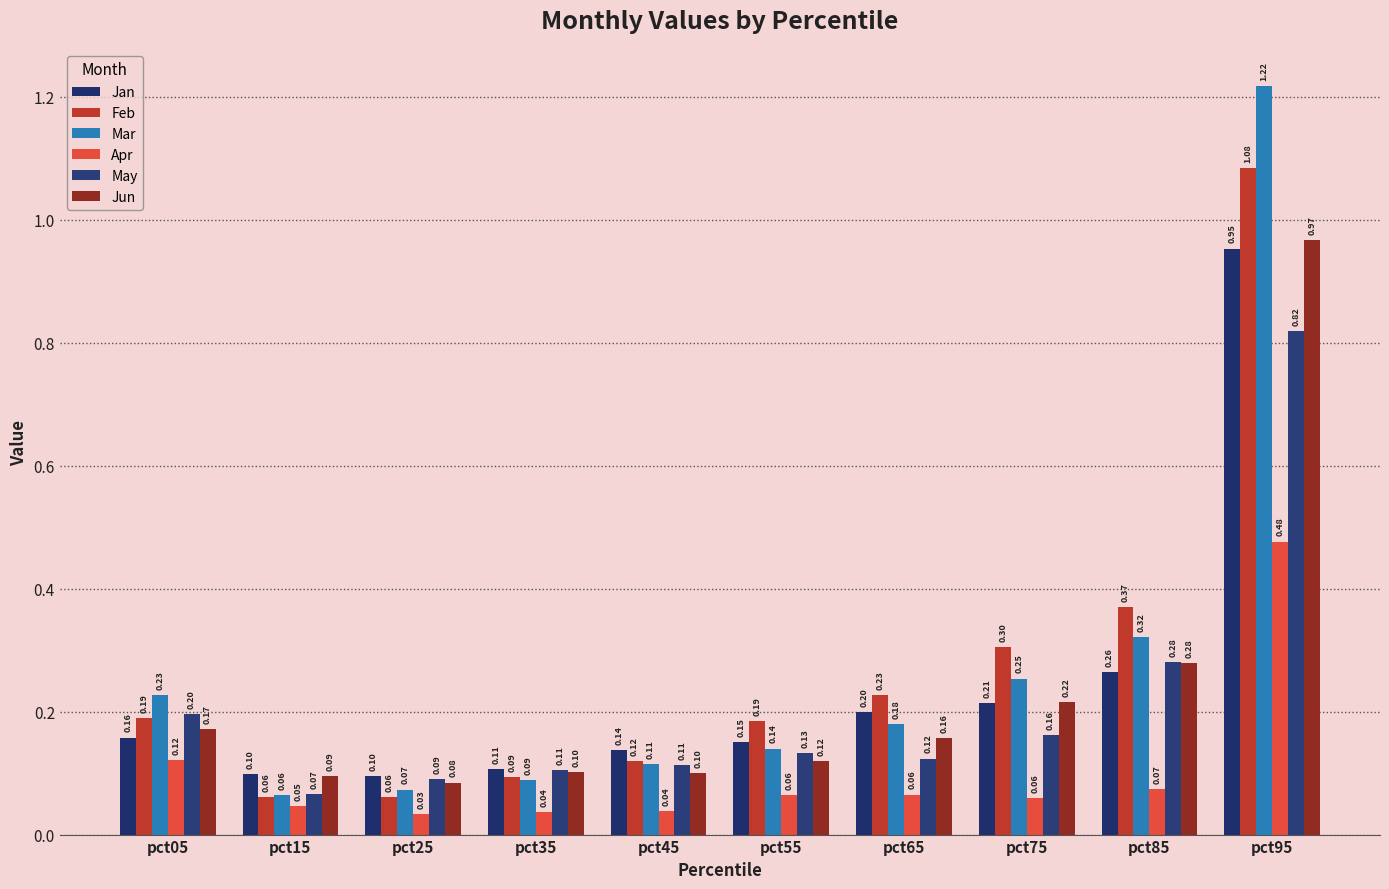

The Mar series shows 0.2 at pct55. True or false?

False